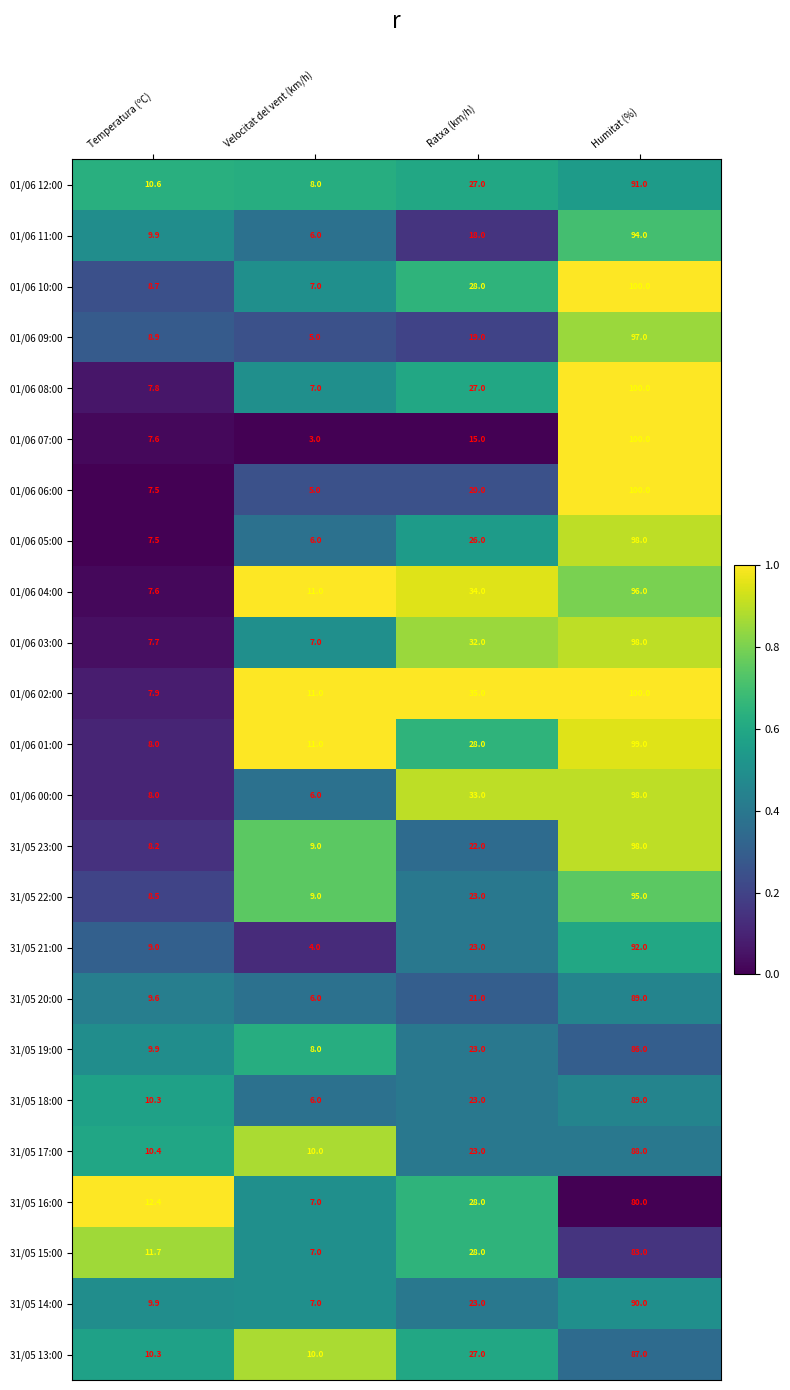

Read the 01/06 01:00 value at Temperatura (ºC).

8.0